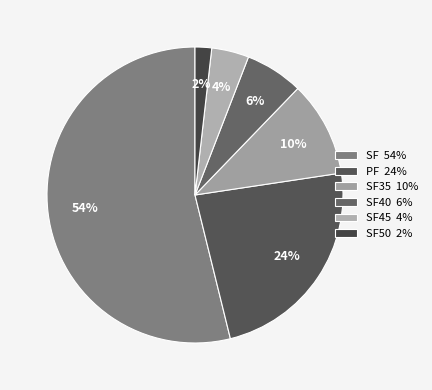

Is there any slice that represents more than half of the pie?

Yes